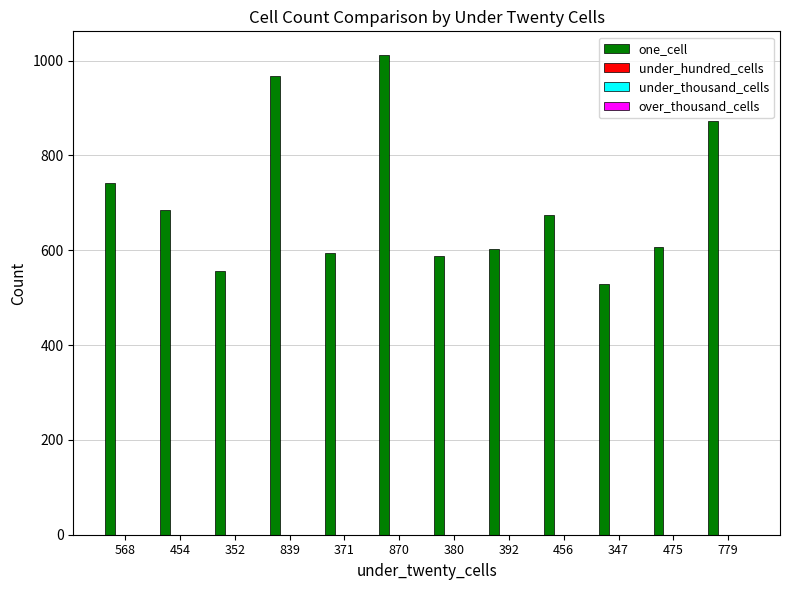

What is the value of the 2nd bar from the left?

685